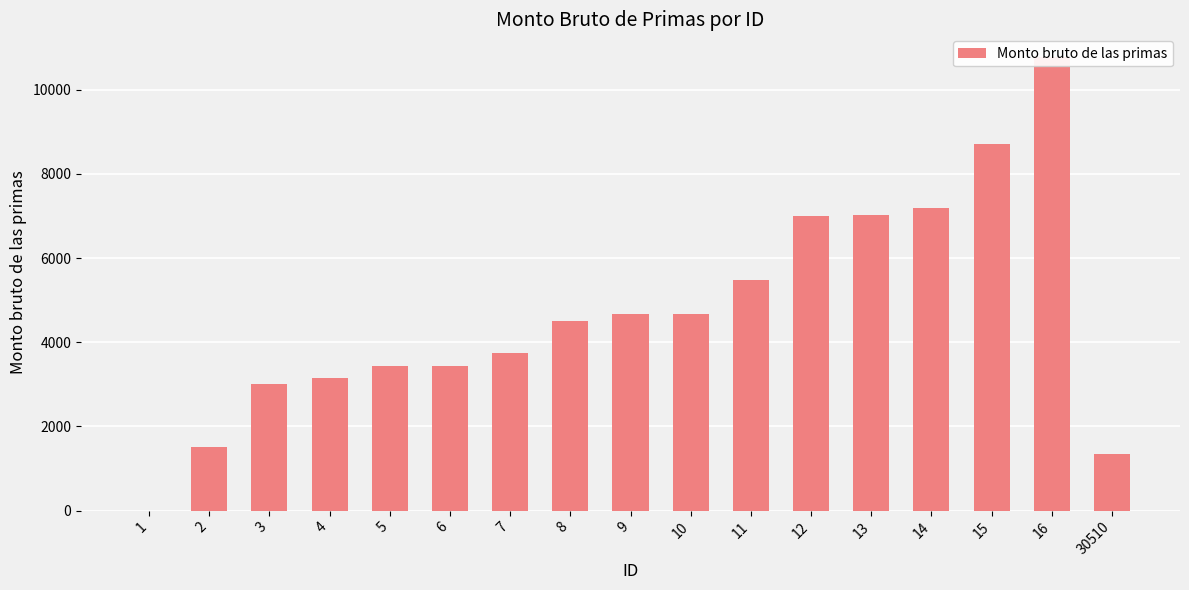

What is the ratio of the value at 2 to the value at 15?

0.2